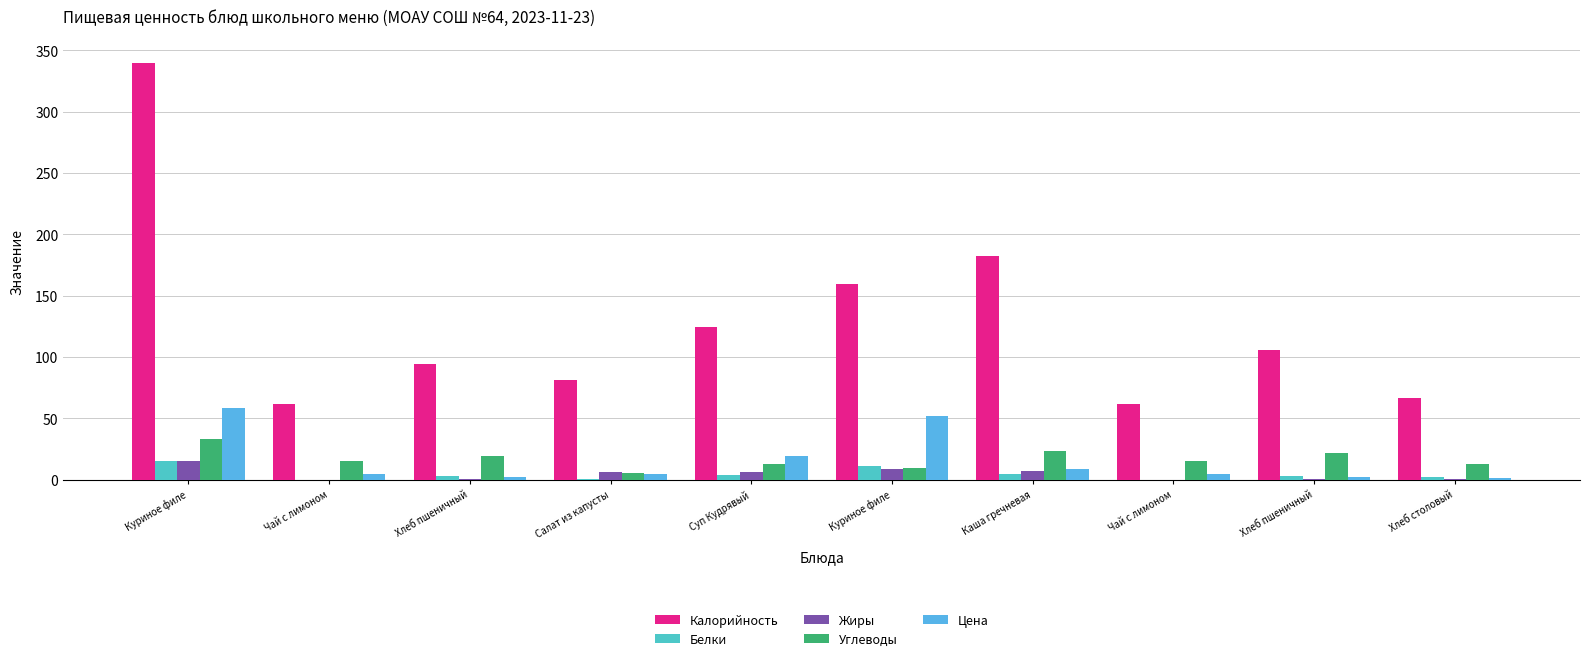

What are all the series names shown in the legend?

Калорийность, Белки, Жиры, Углеводы, Цена